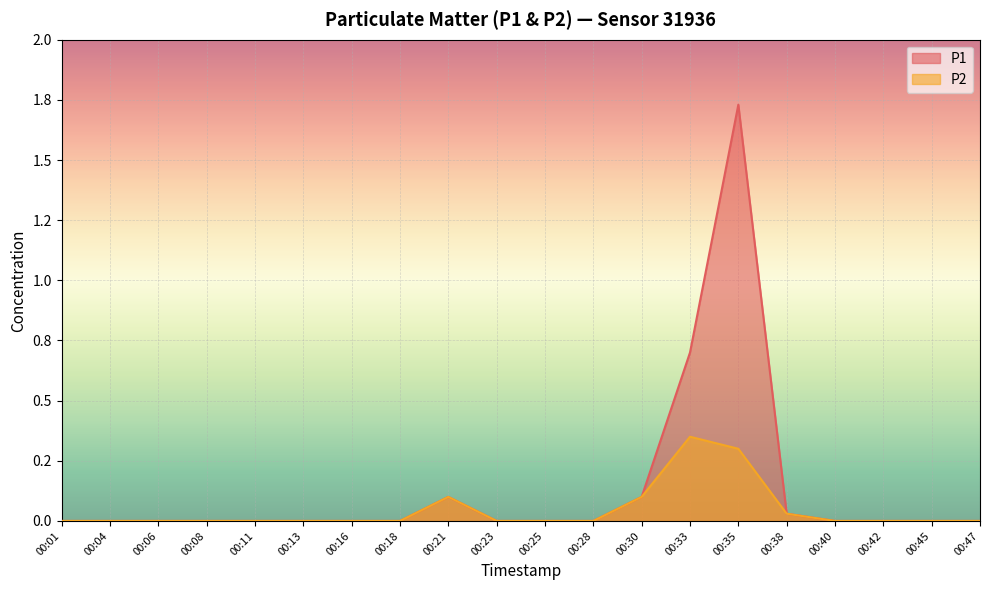

True or false: P2 has more than 2 points higher than both neighbors.

False